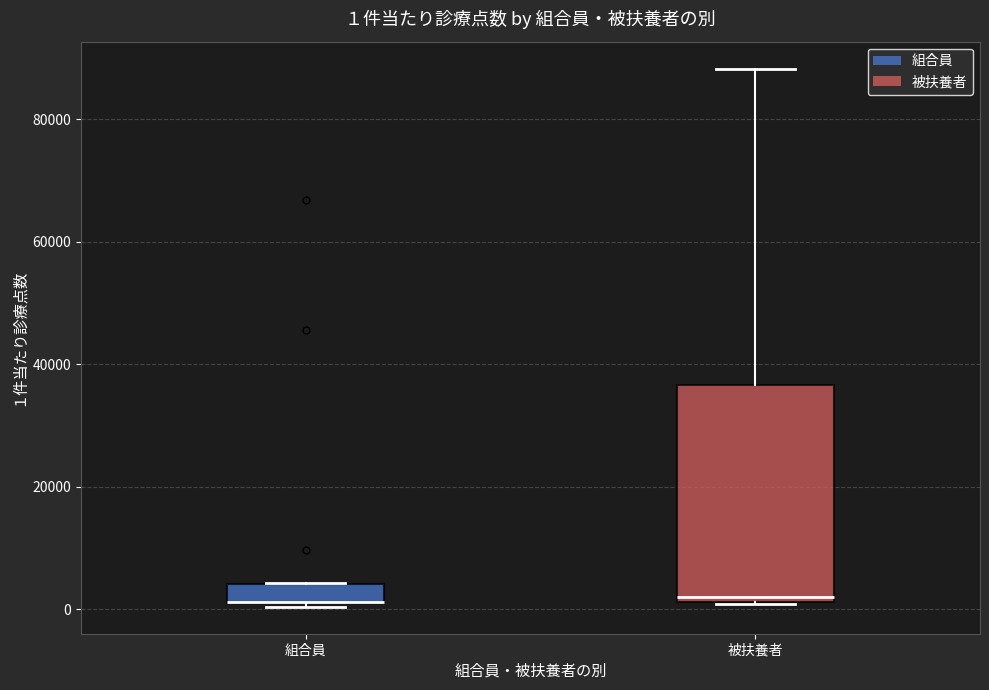

Comparing the boxes themselves (not the whiskers), which one is the tallest?

被扶養者